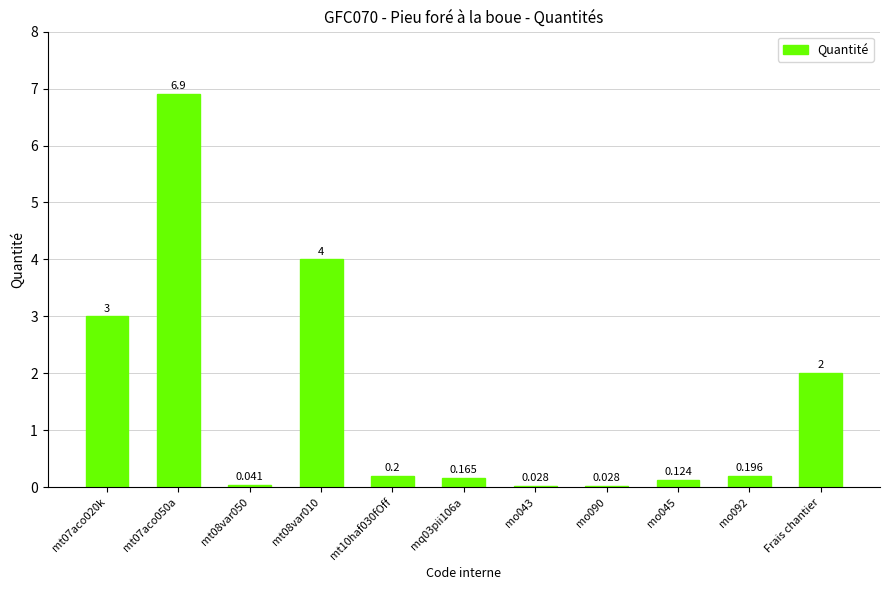

Does the chart contain any negative values?

No